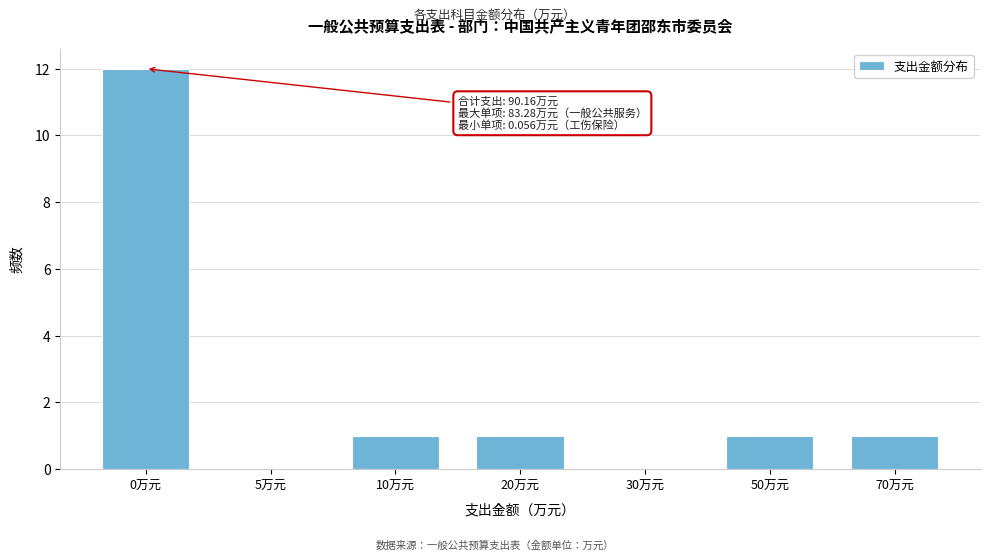

Reading right to left, extract all data points from this chart.

70万元=1	50万元=1	30万元=0	20万元=1	10万元=1	5万元=0	0万元=12